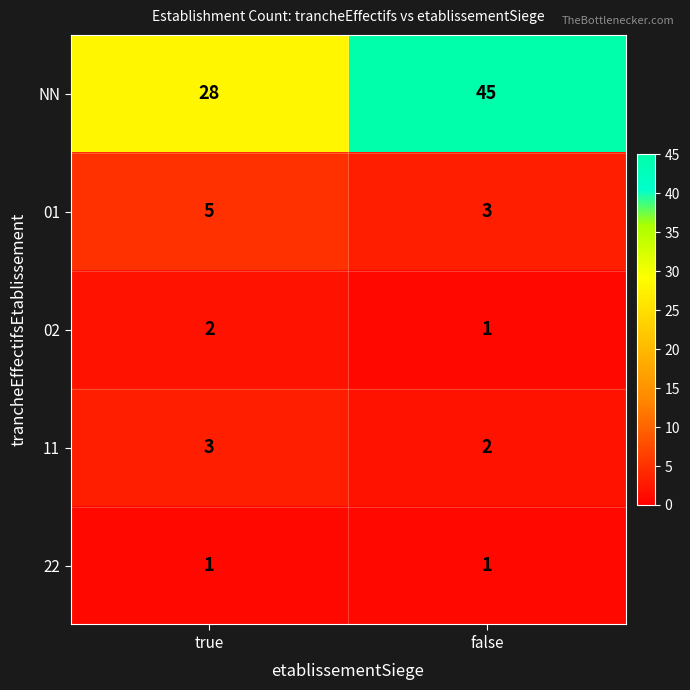

What is the maximum value shown in the chart?

45